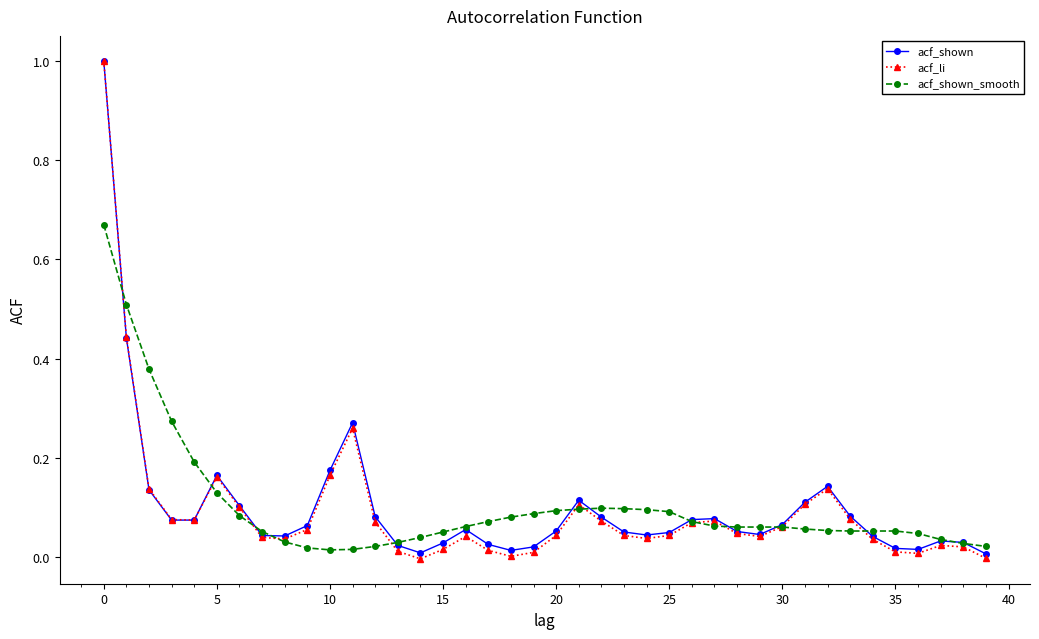

True or false: acf_li has more than 2 interior local peaks.

True